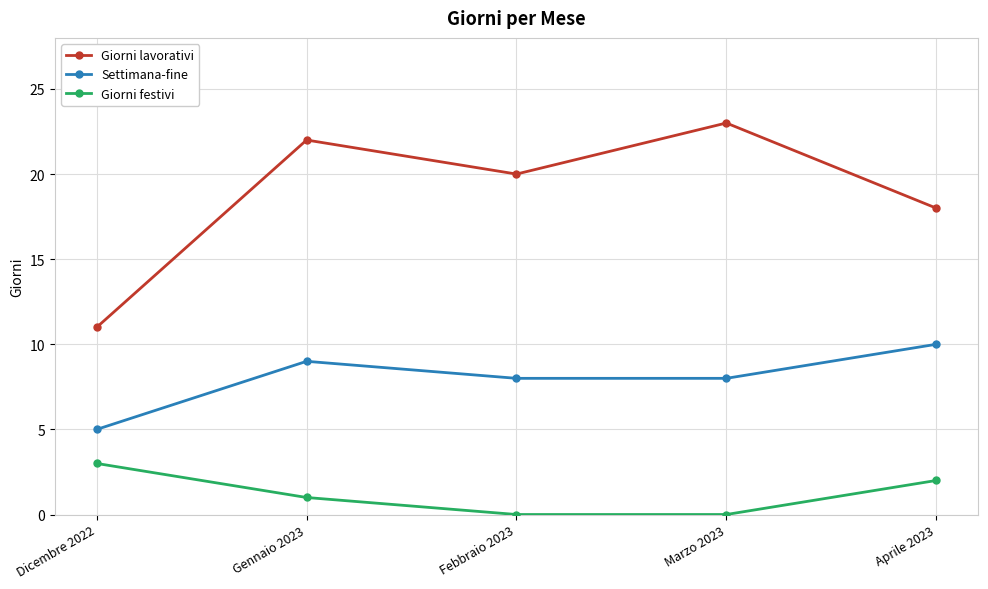

Count the Settimana-fine values in the range 8 to 9.

3